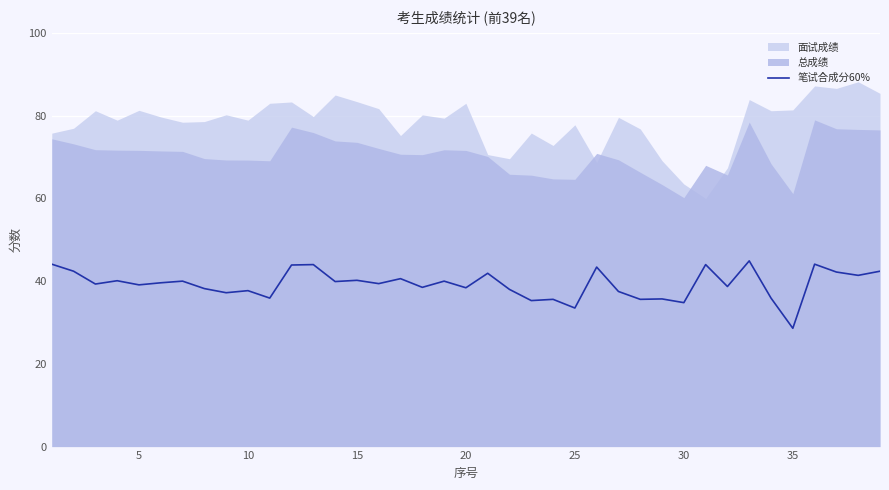

How many lines are shown in the chart?

1